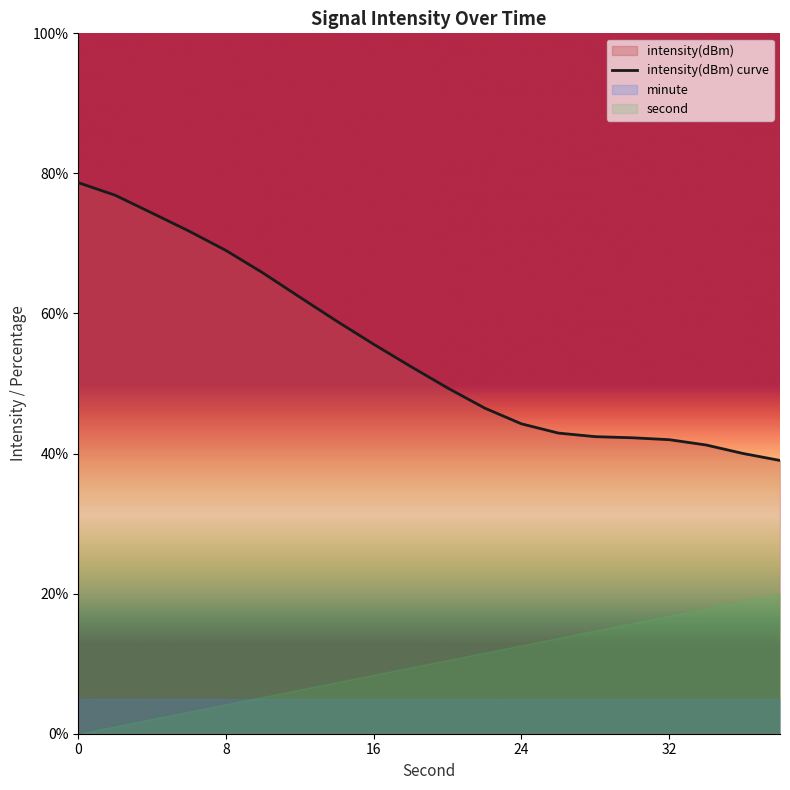

True or false: there are more than 2 points higher than both neighbors.

False